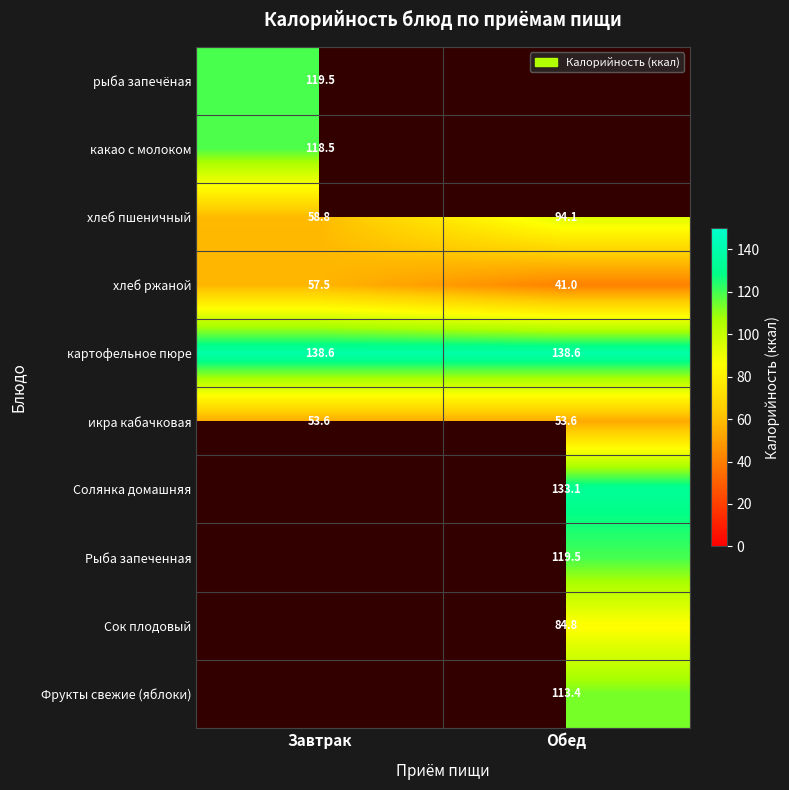

Where does the хлеб ржаной series first go above 57?

Завтрак